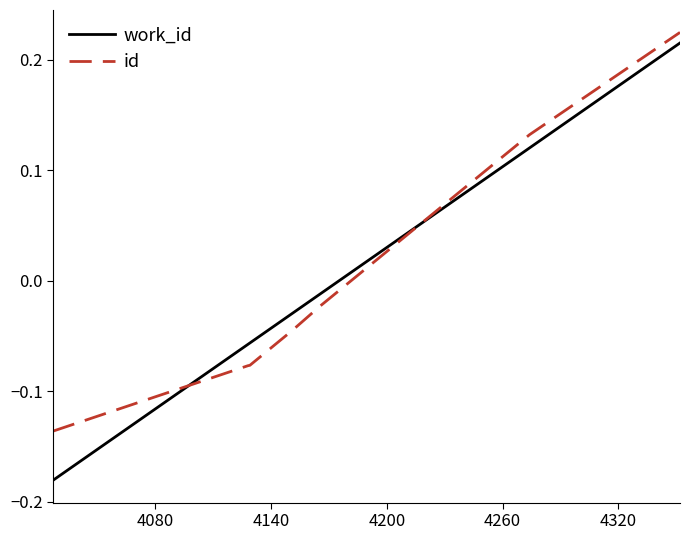

List the series in order of their peak value, highest first.

id, work_id